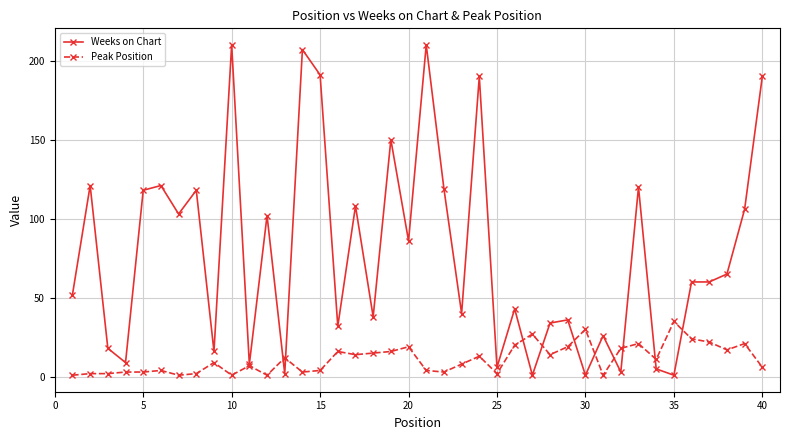

What is the maximum value shown in the chart?

210